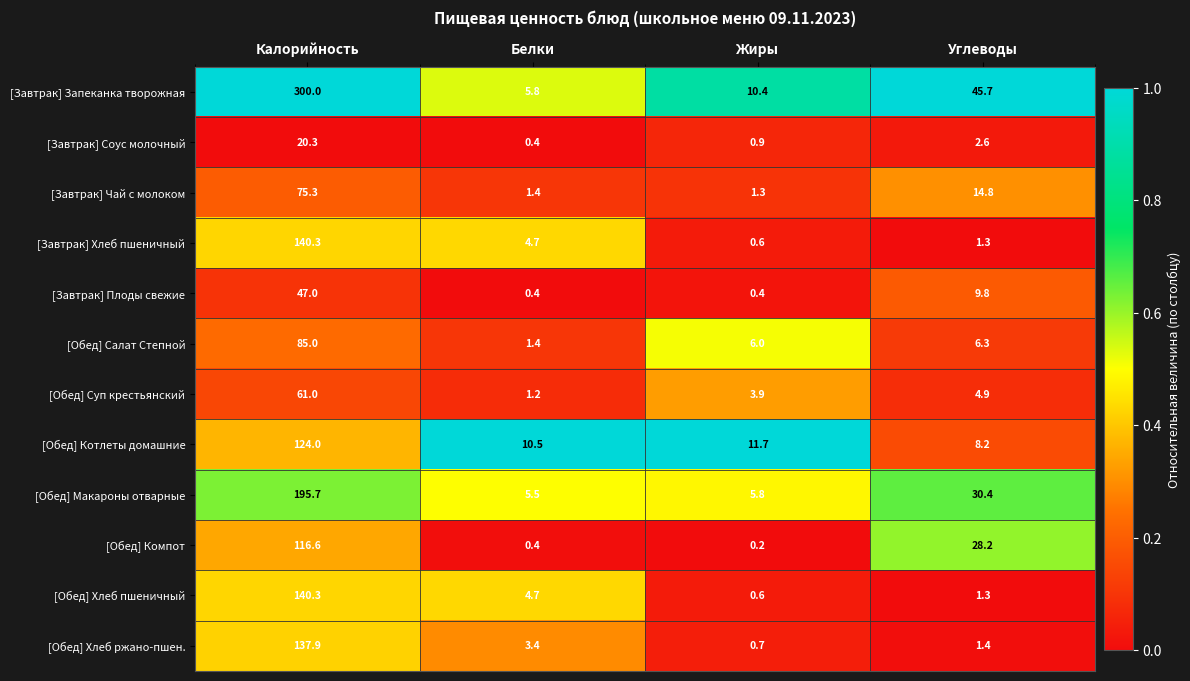

Rank the categories by [Обед] Макароны отварные value from lowest to highest.

Белки, Жиры, Углеводы, Калорийность